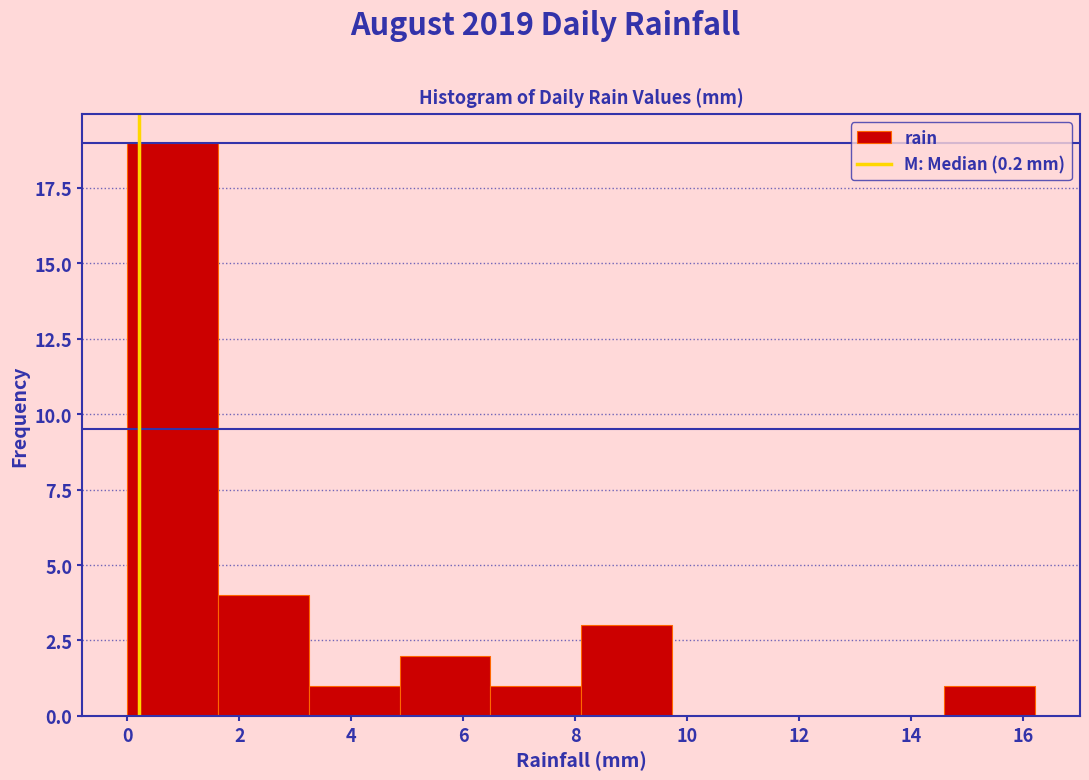

Reading left to right, transcribe this chart: for each bar, give the range it covers on the x-axis and its height. Neither the bar edges nor the heights are printed on the chart, so give them approximately, as read against the axes.

0.00 to 1.62: 19
1.62 to 3.24: 4
3.24 to 4.86: 1
4.86 to 6.48: 2
6.48 to 8.10: 1
8.10 to 9.72: 3
9.72 to 11.34: 0
11.34 to 12.96: 0
12.96 to 14.58: 0
14.58 to 16.20: 1